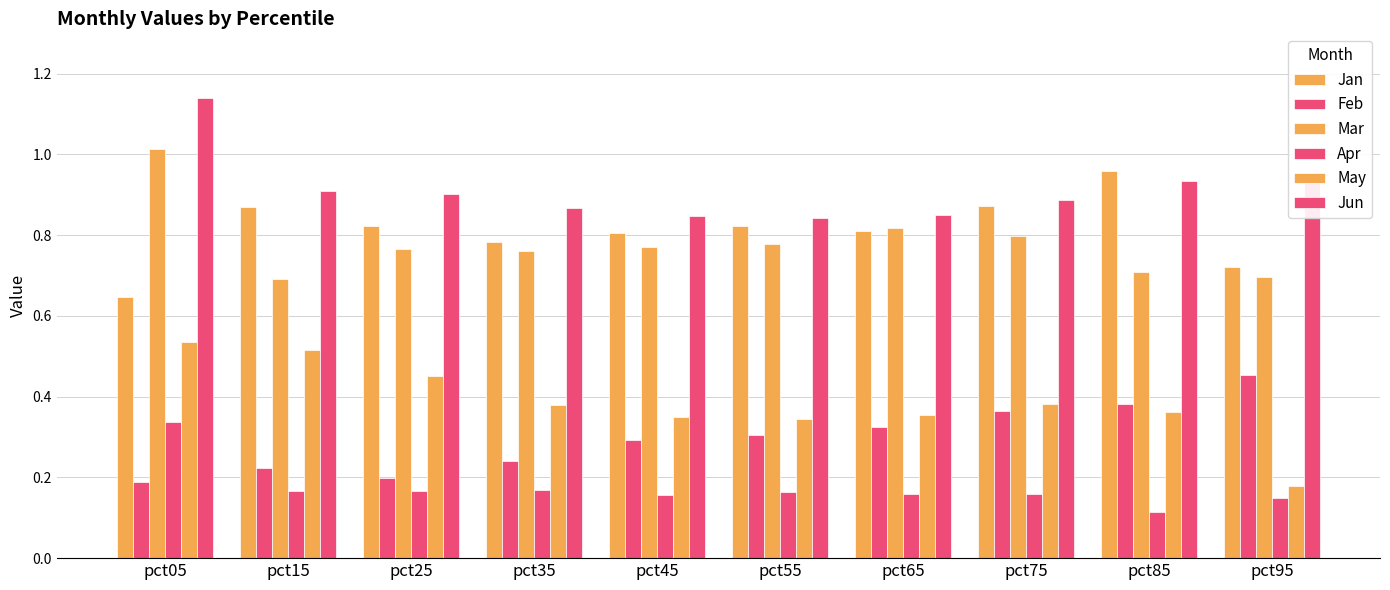

What is the sum of the Jan values at pct95 and pct85?

1.7